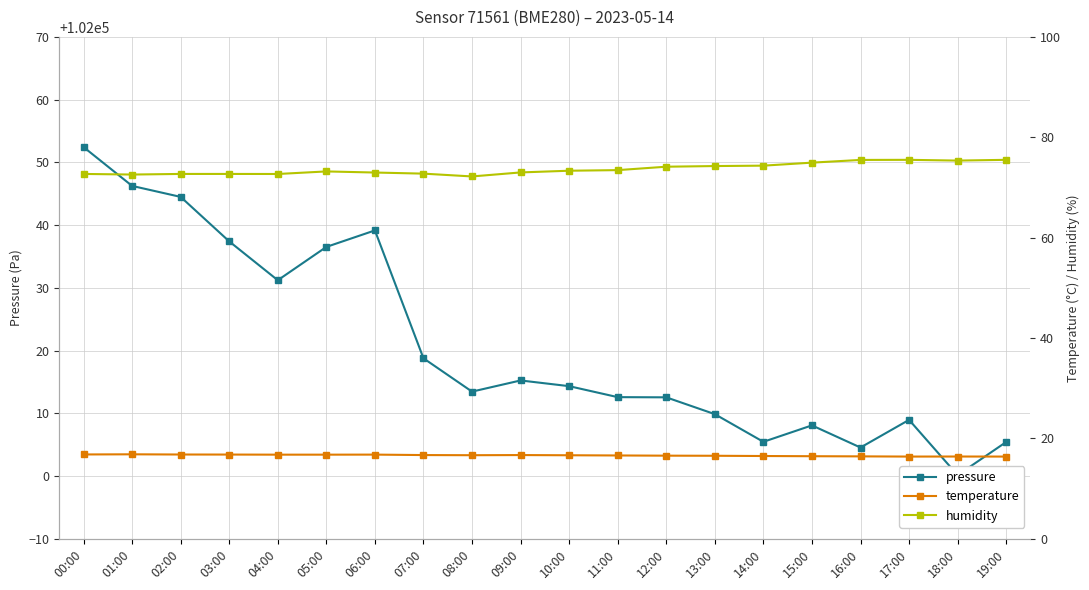

Where does the pressure series first go above 102014?

00:00